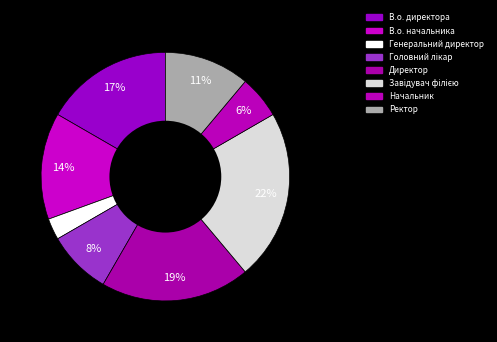

To the nearest percent, what is the average slice percentage?

12%